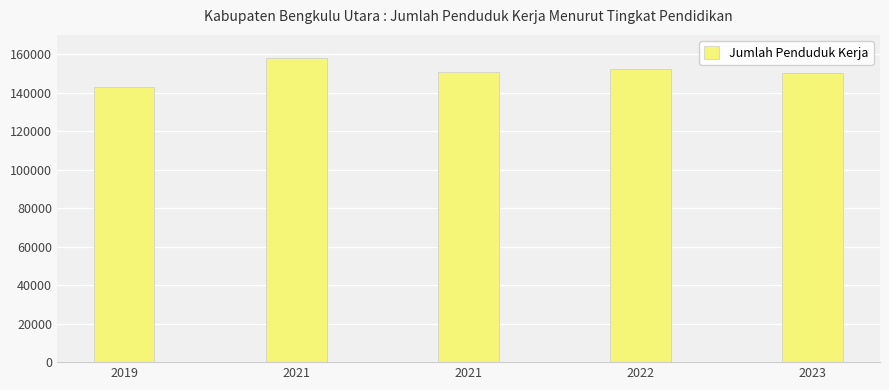

How many distinct data groups are displayed?

1